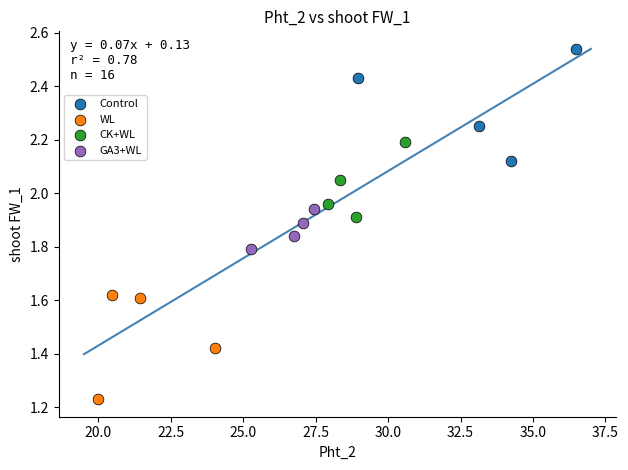

Which series reaches the minimum Y coordinate?

WL